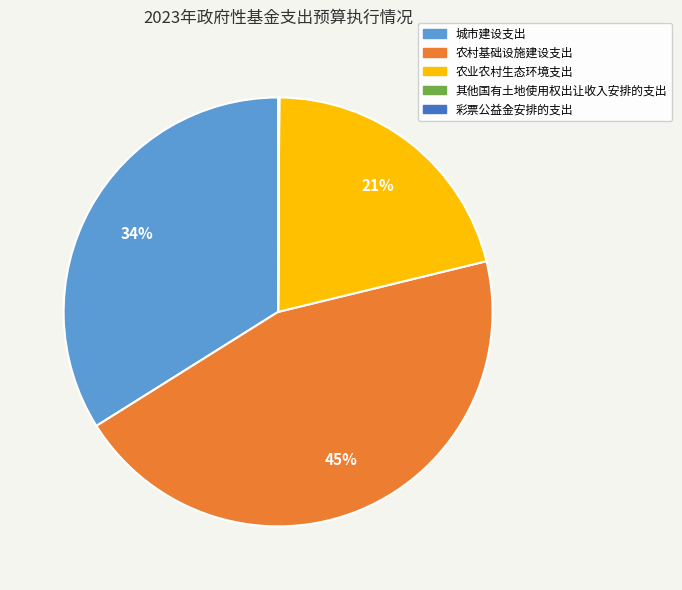

What is the largest slice in the pie chart?

农村基础设施建设支出